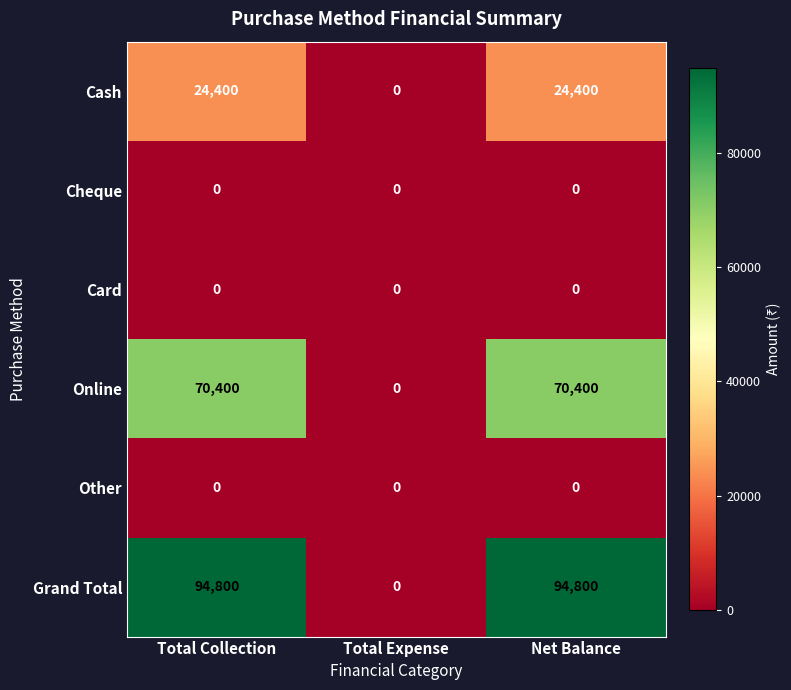

The value of Cheque at Net Balance is 0. True or false?

True